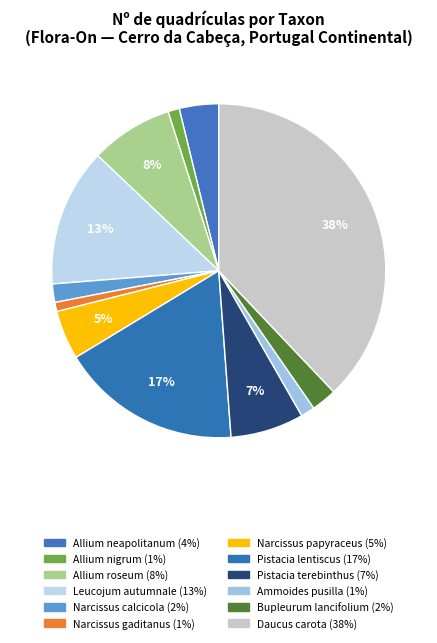

To the nearest percent, what is the difference between the largest and smallest slice percentages?

37%